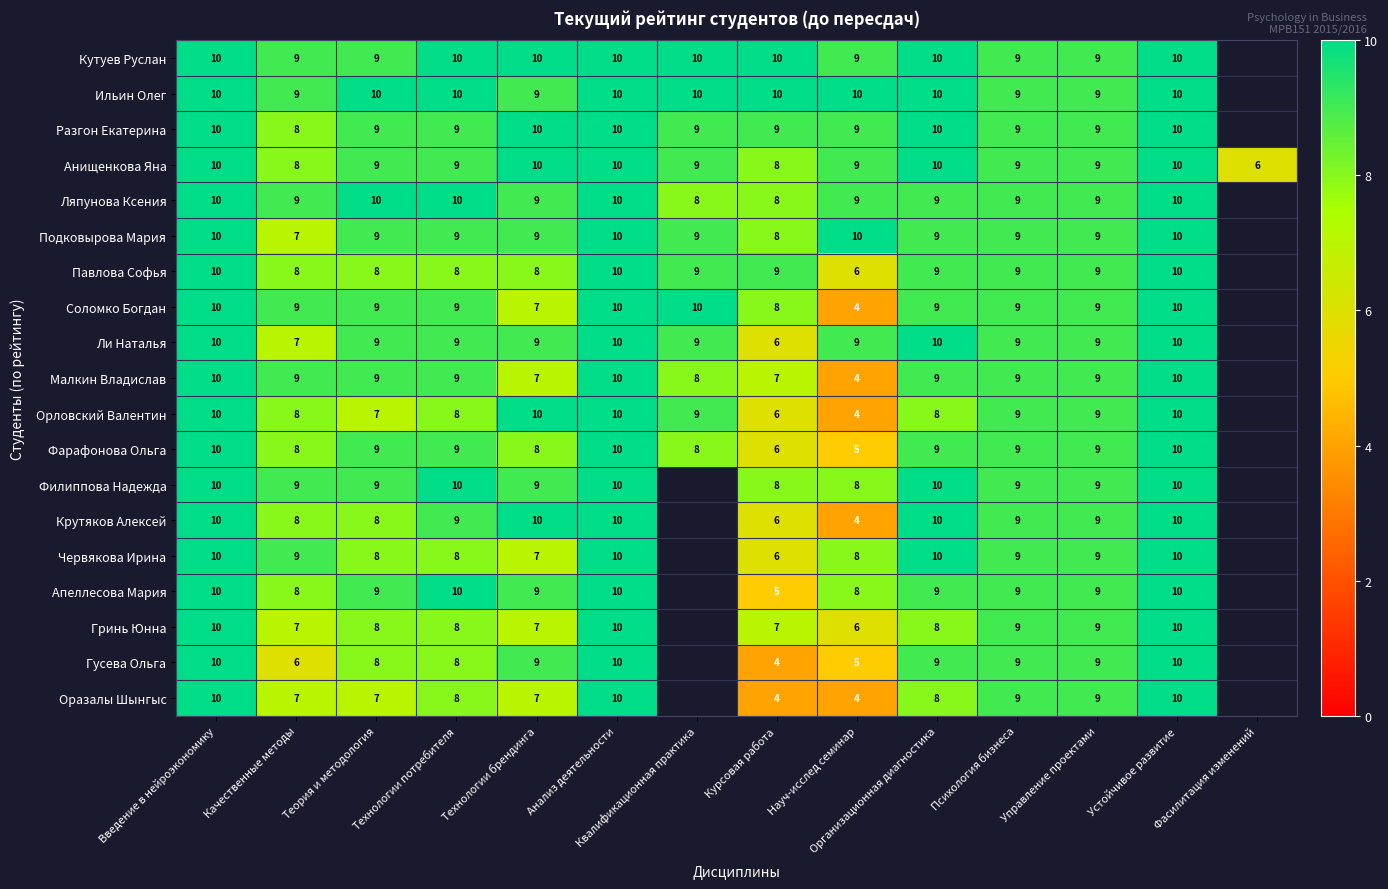

What is the difference between the Соломко Богдан values at Технологии брендинга and Устойчивое развитие?

3